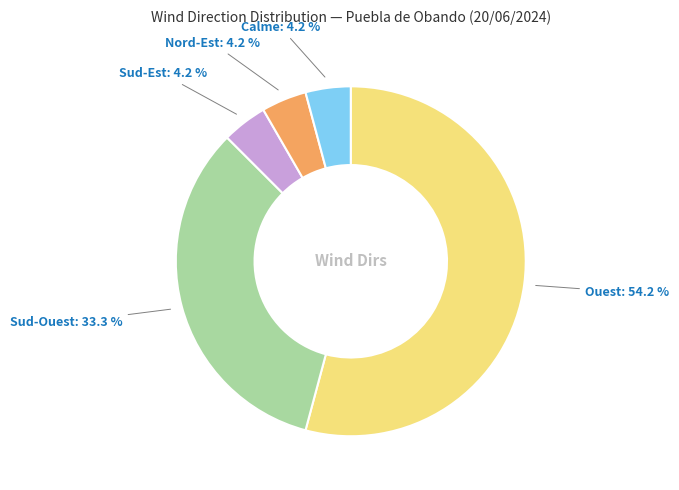

Which category has the biggest portion of the pie?

Ouest: 54.2 %